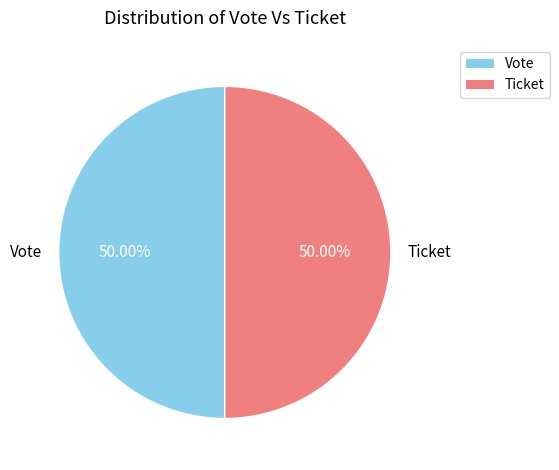

Is the sum of Ticket and Vote greater than half?

Yes